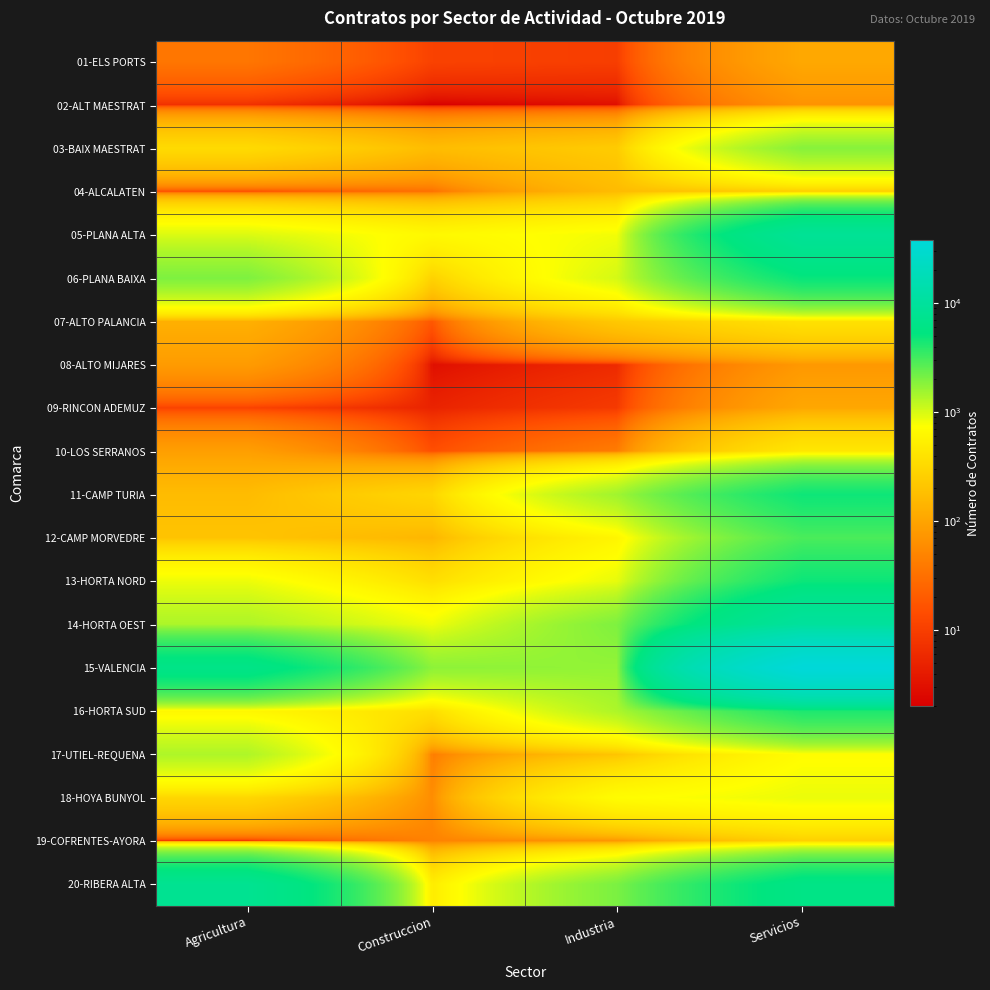

Rank the series at Servicios from lowest to highest value.

02-ALT MAESTRAT, 08-ALTO MIJARES, 09-RINCON ADEMUZ, 01-ELS PORTS, 04-ALCALATEN, 19-COFRENTES-AYORA, 07-ALTO PALANCIA, 10-LOS SERRANOS, 17-UTIEL-REQUENA, 18-HOYA BUNYOL, 03-BAIX MAESTRAT, 12-CAMP MORVEDRE, 16-HORTA SUD, 11-CAMP TURIA, 13-HORTA NORD, 06-PLANA BAIXA, 20-RIBERA ALTA, 05-PLANA ALTA, 14-HORTA OEST, 15-VALENCIA